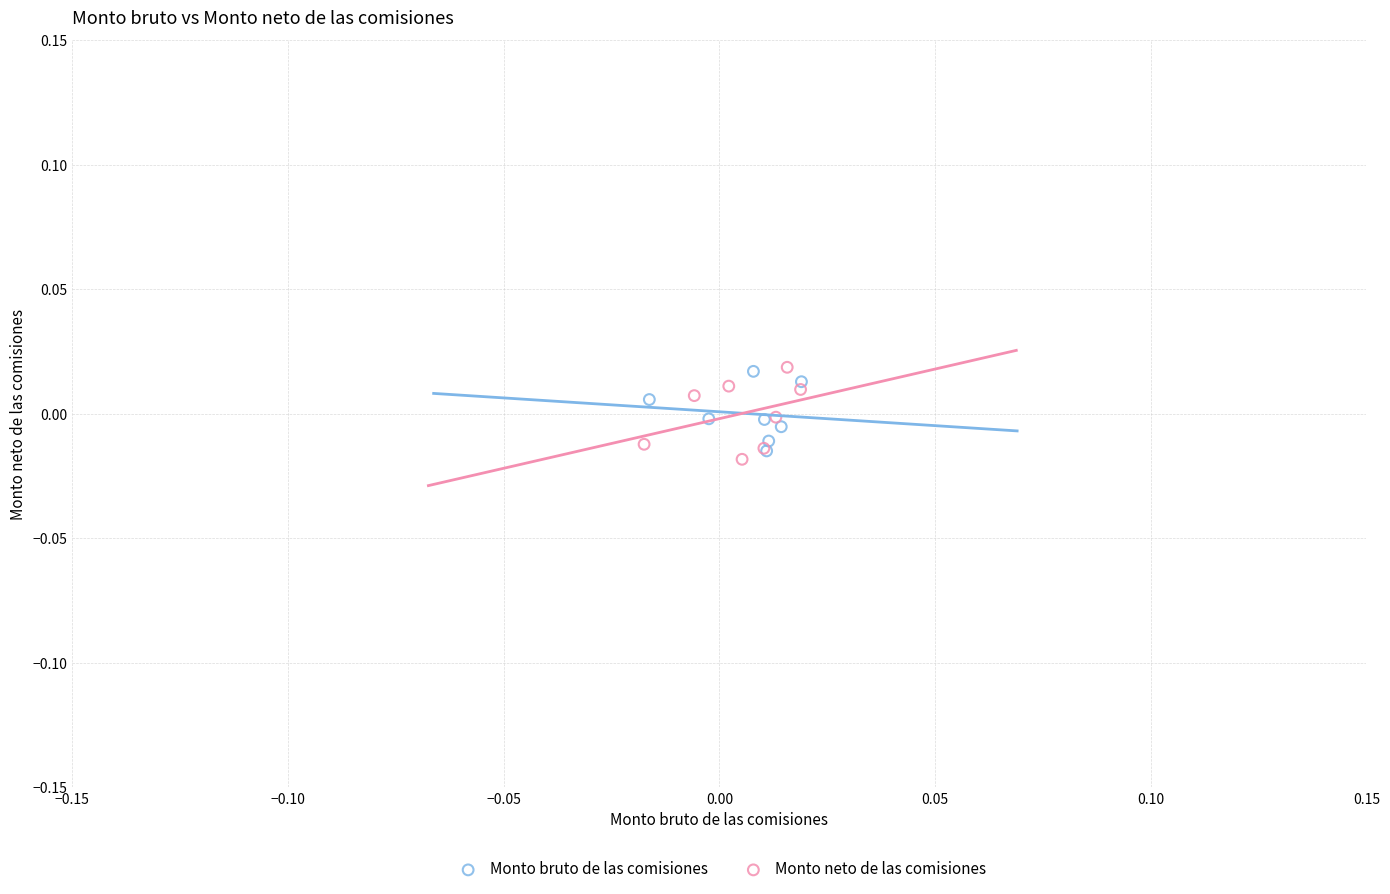

What are all the series names shown in the legend?

Monto bruto de las comisiones, Monto neto de las comisiones